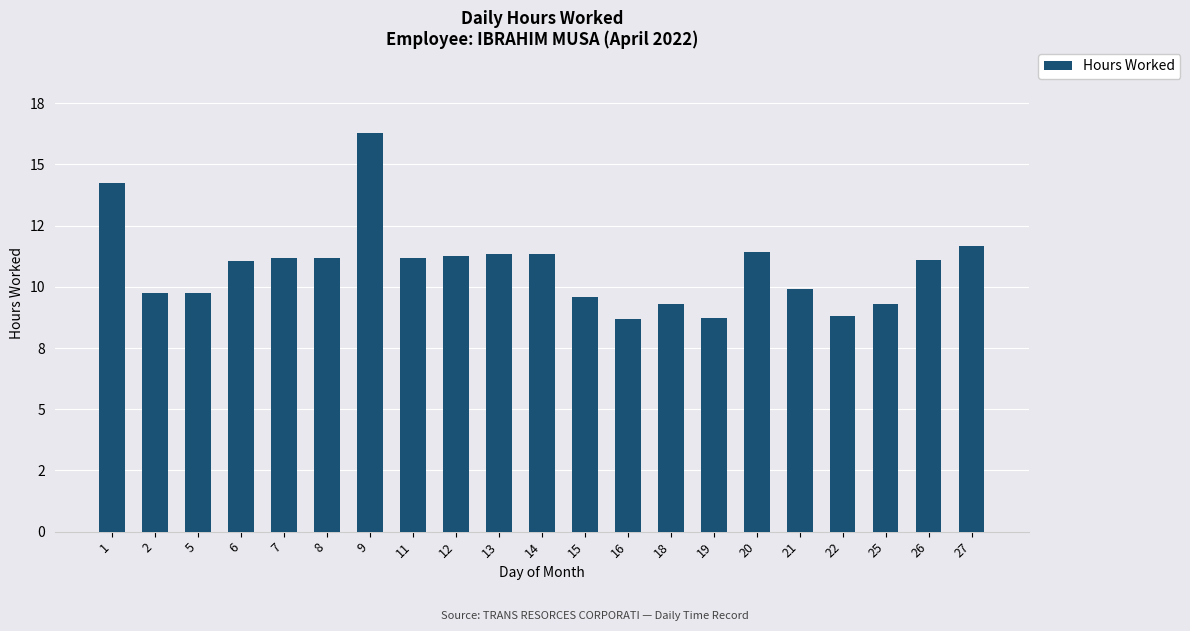

Count the number of categories in the chart.

21